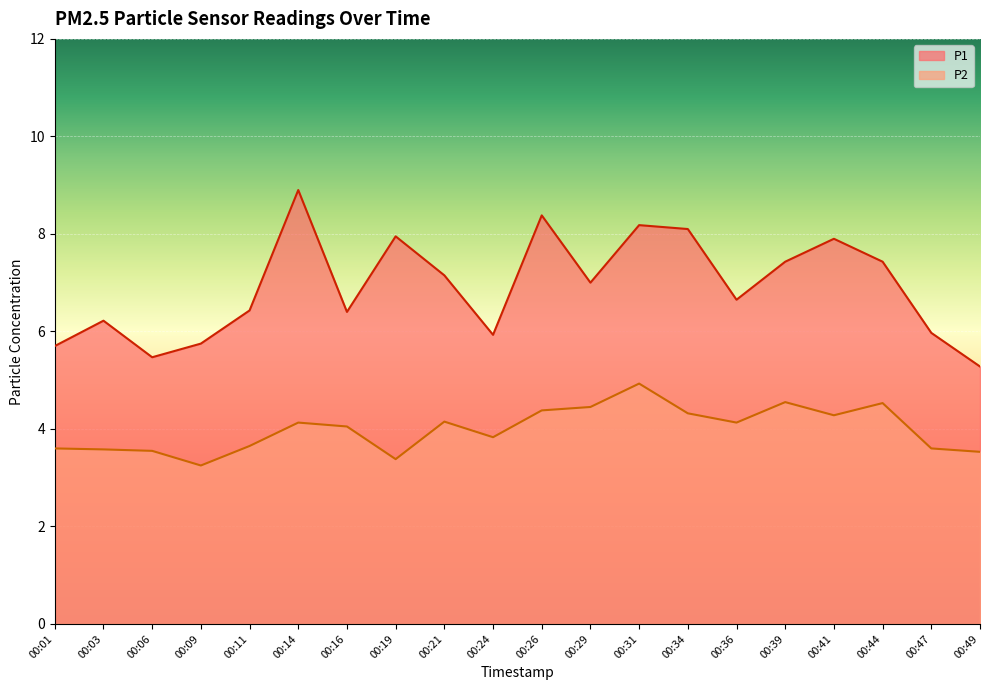

Which has a higher value, 00:24 or 00:09?

00:24